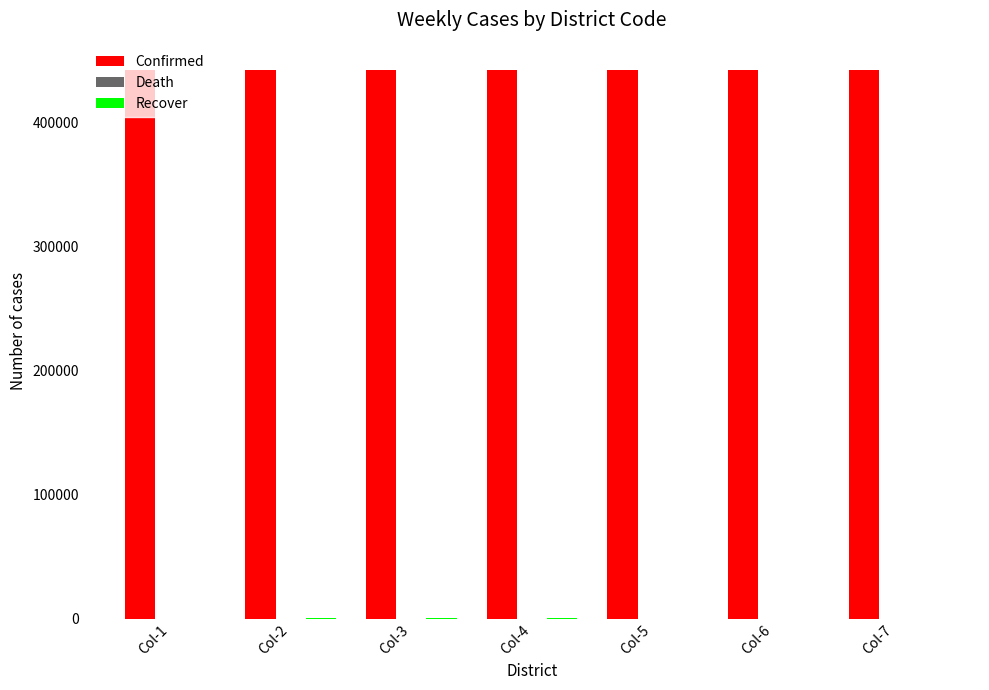

Which series has the largest total across all categories?

Confirmed